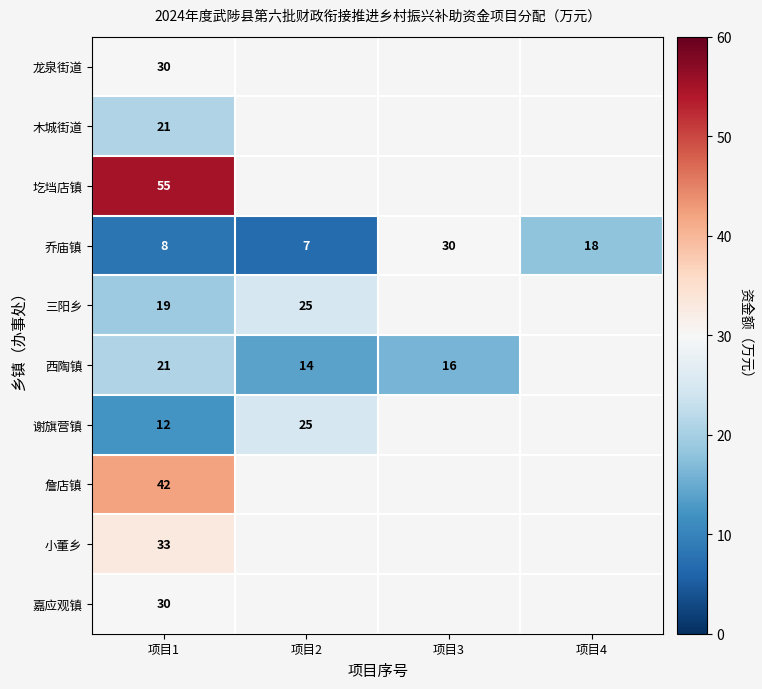

True or false: 詹店镇 has a value of 20.1 at 项目1.

False